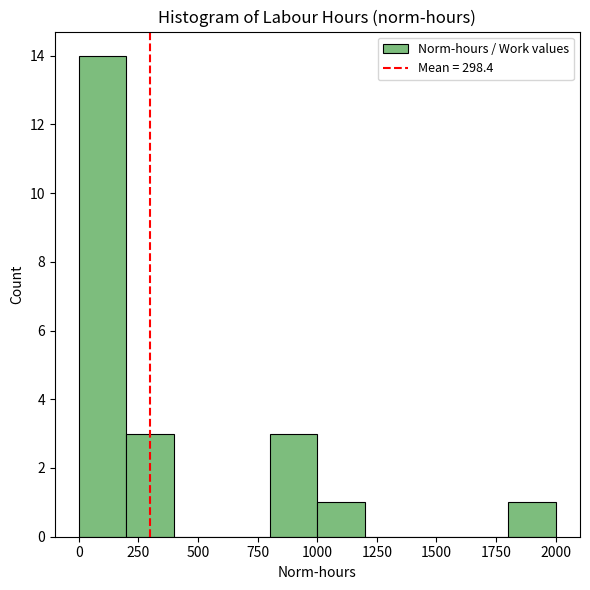

Reading left to right, list every bar in this chart as the range it spans on the x-axis followed by its height. Neither the bar edges nor the heights are printed on the chart, so give them approximately, as read against the axes.

0 to 200: 14
200 to 400: 3
400 to 600: 0
600 to 800: 0
800 to 1000: 3
1000 to 1200: 1
1200 to 1400: 0
1400 to 1600: 0
1600 to 1800: 0
1800 to 2000: 1